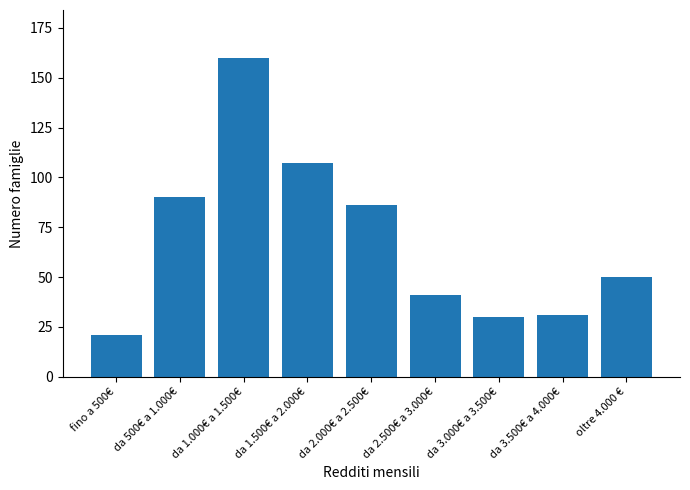

Reading left to right, transcribe all the data shown in this chart.

21	90	160	107	86	41	30	31	50